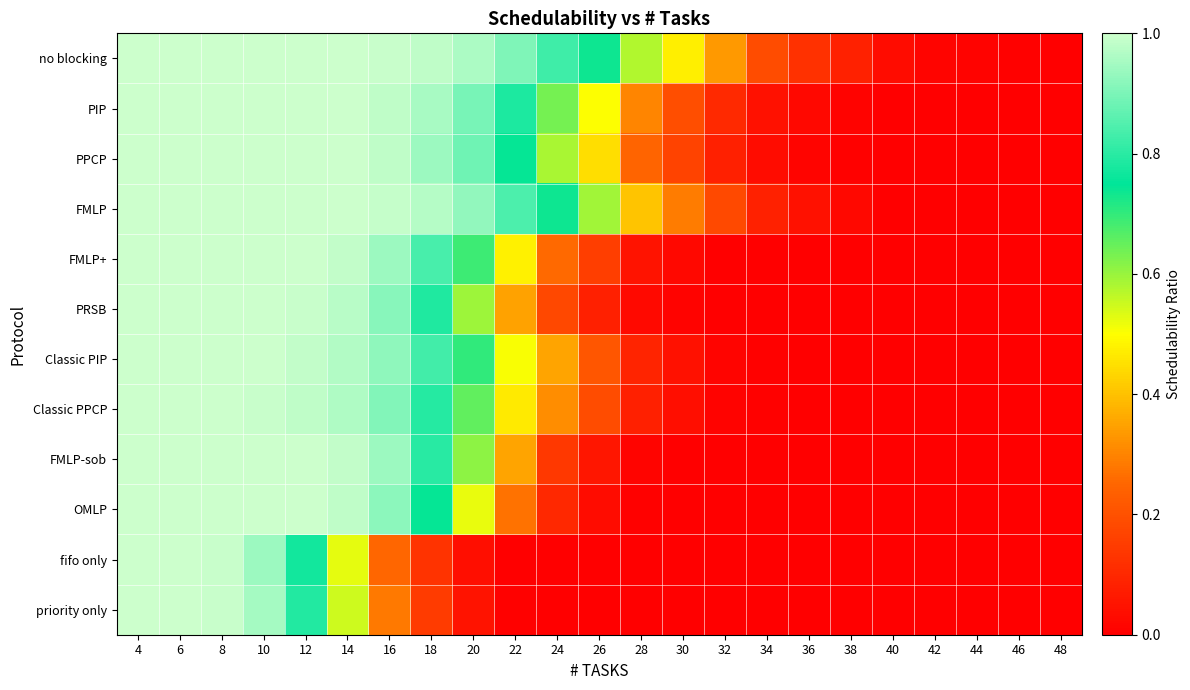

Between 6 and 48, which is larger?

6